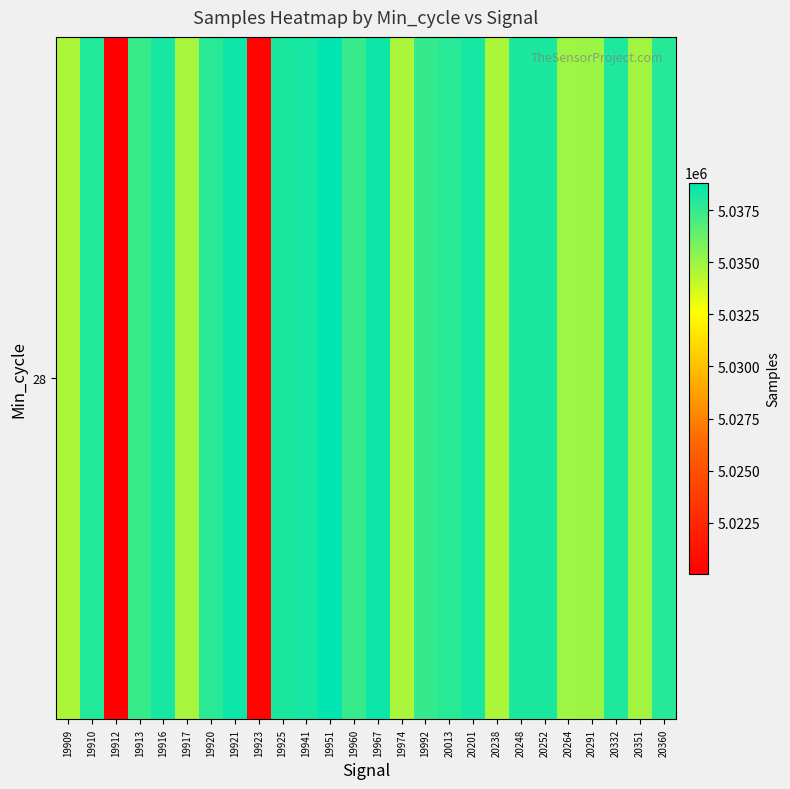

Reading right to left, transcribe all the data shown in this chart.

20360=5037856	20351=5034863	20332=5038072	20291=5035008	20264=5034955	20252=5038168	20248=5038168	20238=5034609	20201=5038273	20013=5037808	19992=5037509	19974=5034647	19967=5038478	19960=5037421	19951=5038833	19941=5038252	19925=5038159	19923=5020375	19921=5038474	19920=5037809	19917=5034709	19916=5038252	19913=5037421	19912=5020051	19910=5037970	19909=5034609